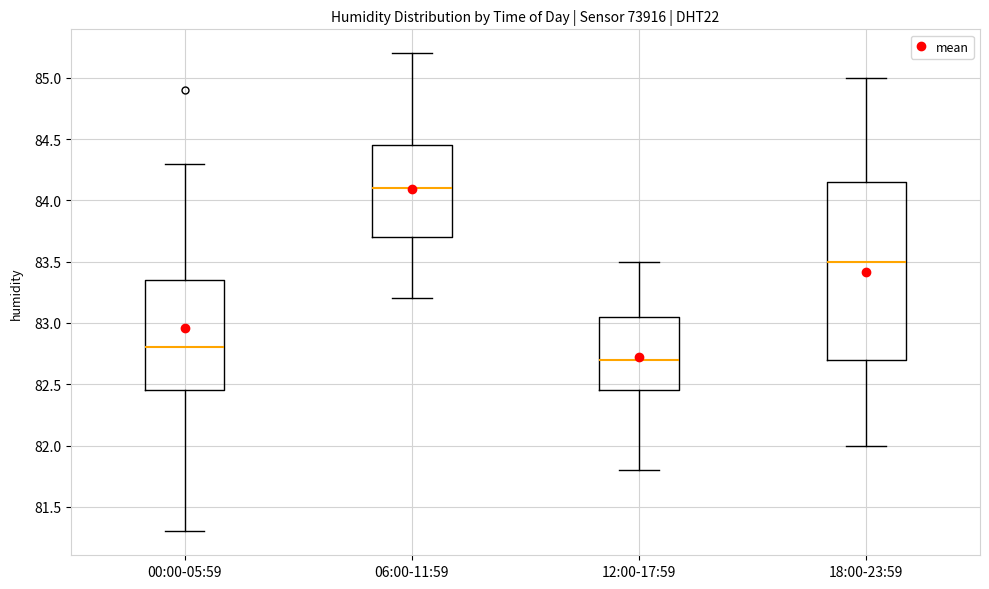

Which box is the tallest, from its lower edge to its upper edge?

18:00-23:59